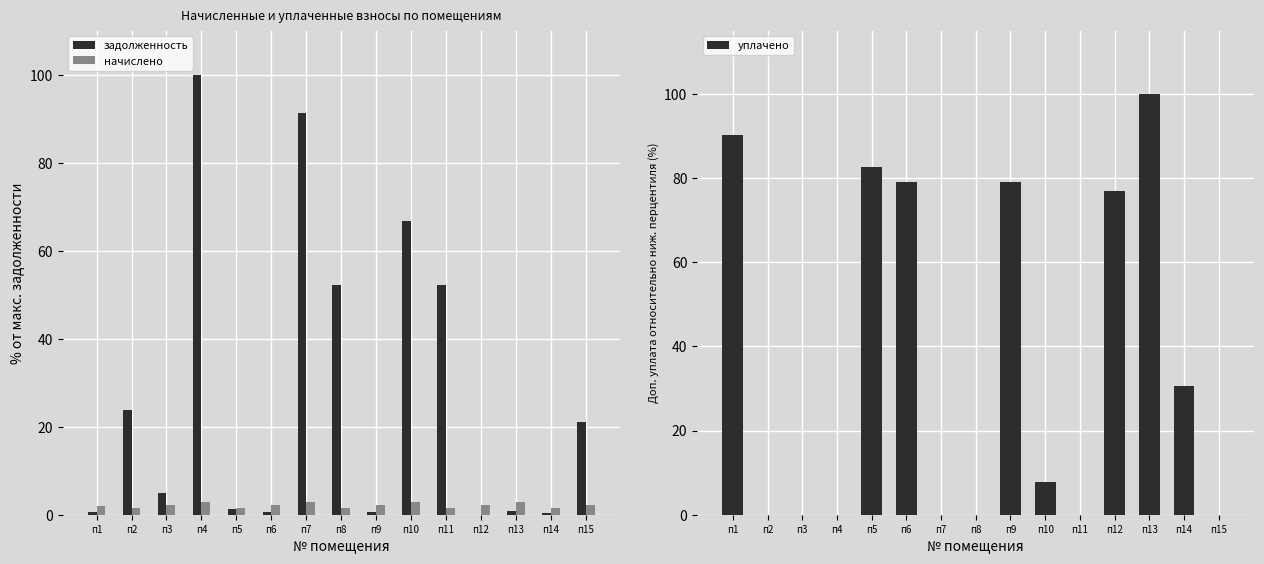

What is the difference between the highest and lowest values at п9?

78.5